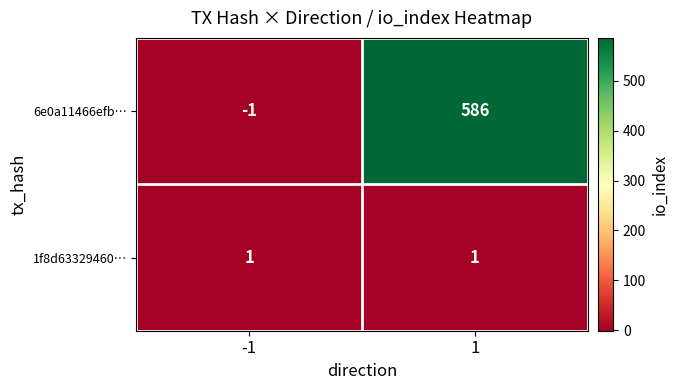

Is it true that 6e0a11466efb… equals 1018 at 1?

False